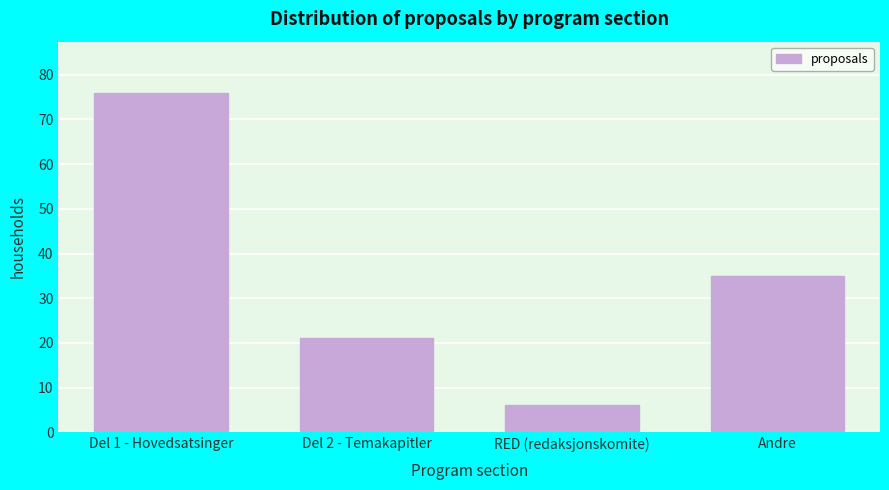

Reading left to right, extract all data points from this chart.

Del 1 - Hovedsatsinger=76	Del 2 - Temakapitler=21	RED (redaksjonskomite)=6	Andre=35